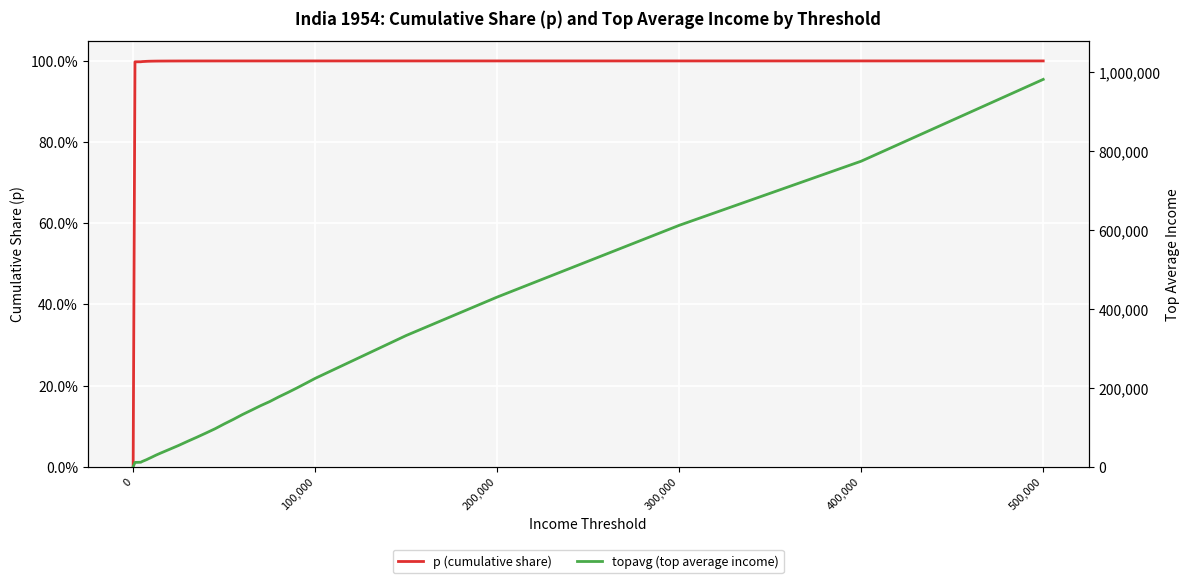

Rank the series at 300,000 from lowest to highest value.

p (cumulative share), topavg (top average income)